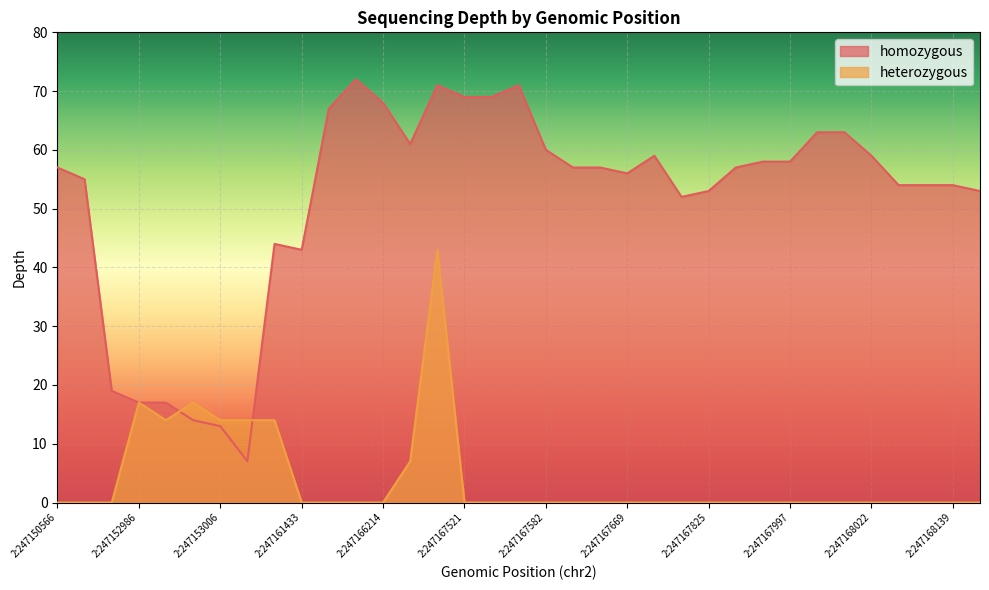

What is the minimum value shown in the chart?

0